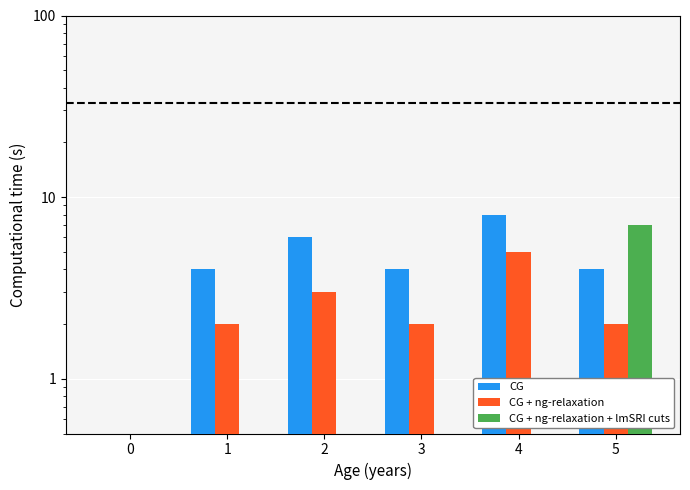

What are all the series names shown in the legend?

CG, CG + ng-relaxation, CG + ng-relaxation + lmSRI cuts